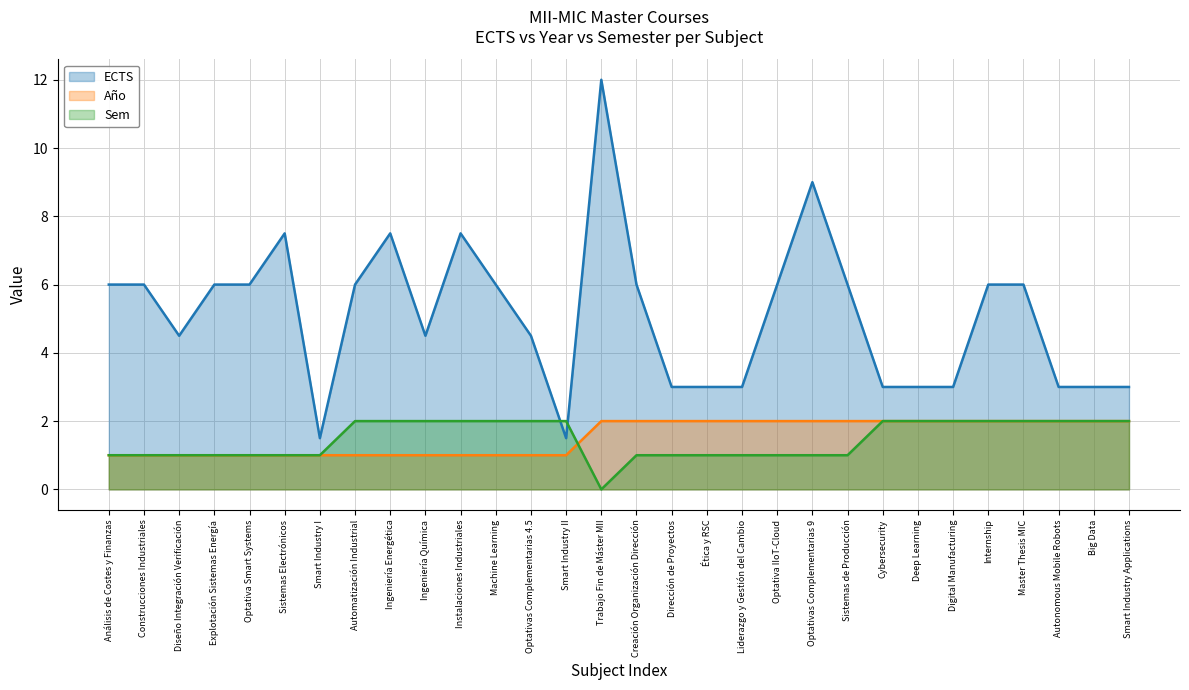

What are all the series names shown in the legend?

ECTS, Año, Sem